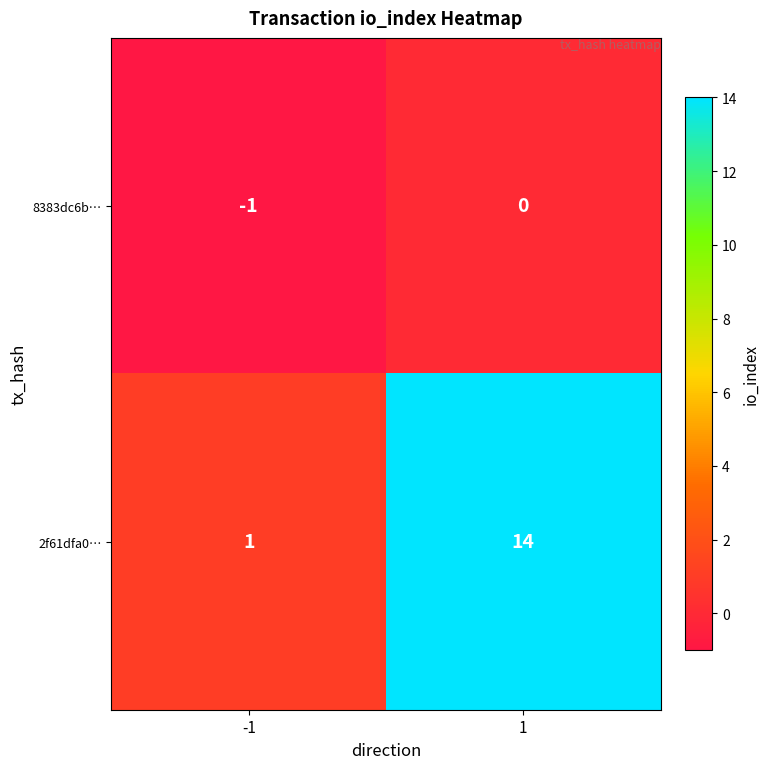

Is it true that 2f61dfa0… equals 0 at -1?

False